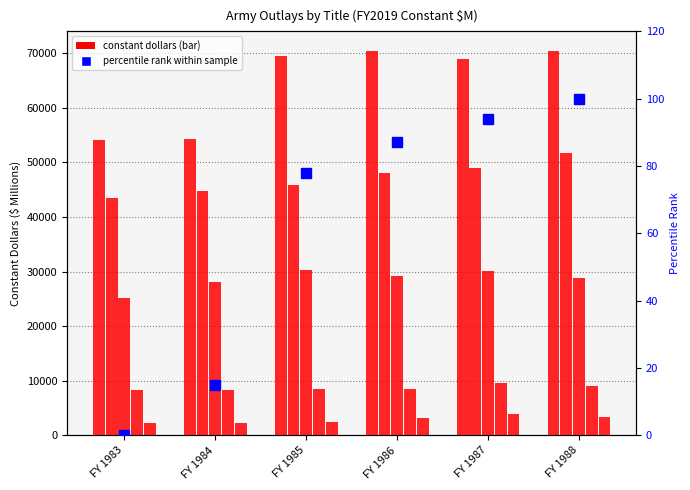

What is the maximum value for percentile rank within sample?

100.0